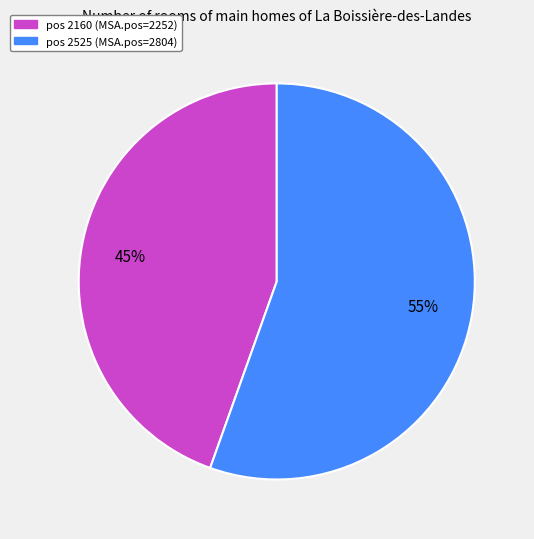

Does any single category account for the majority?

Yes